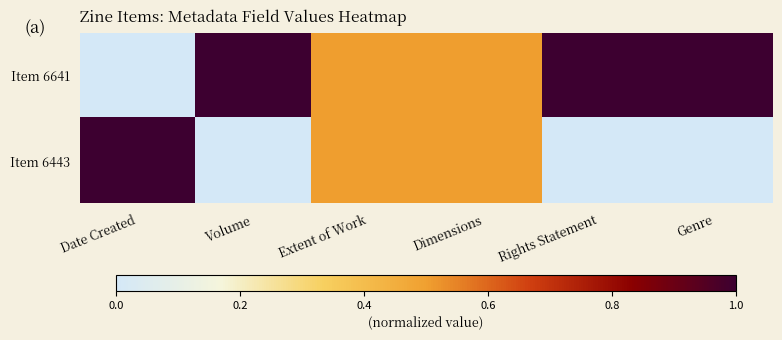

Which series has the widest spread of values?

Item 6641